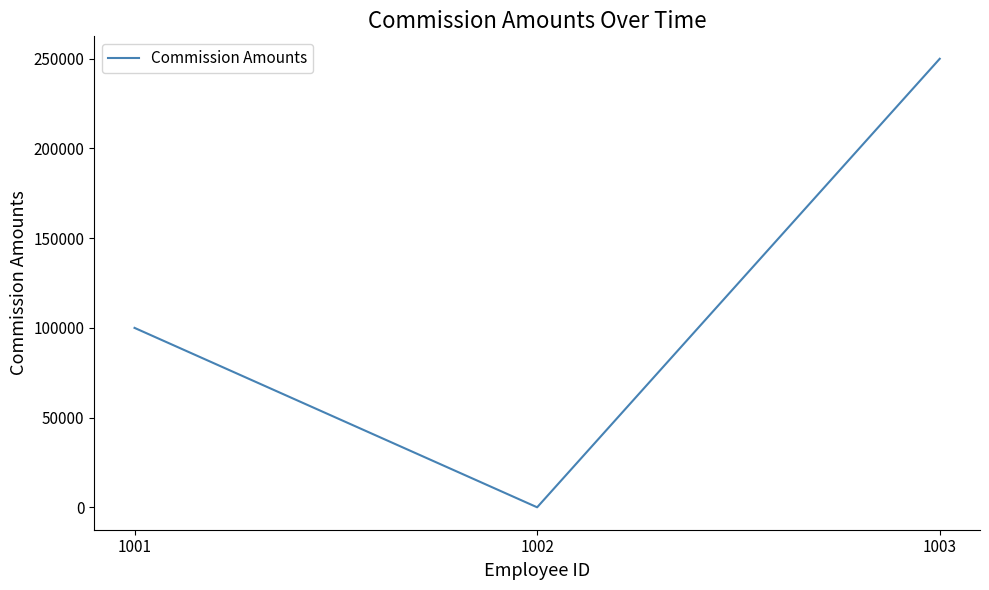

How many values are between 0 and 250000?

3